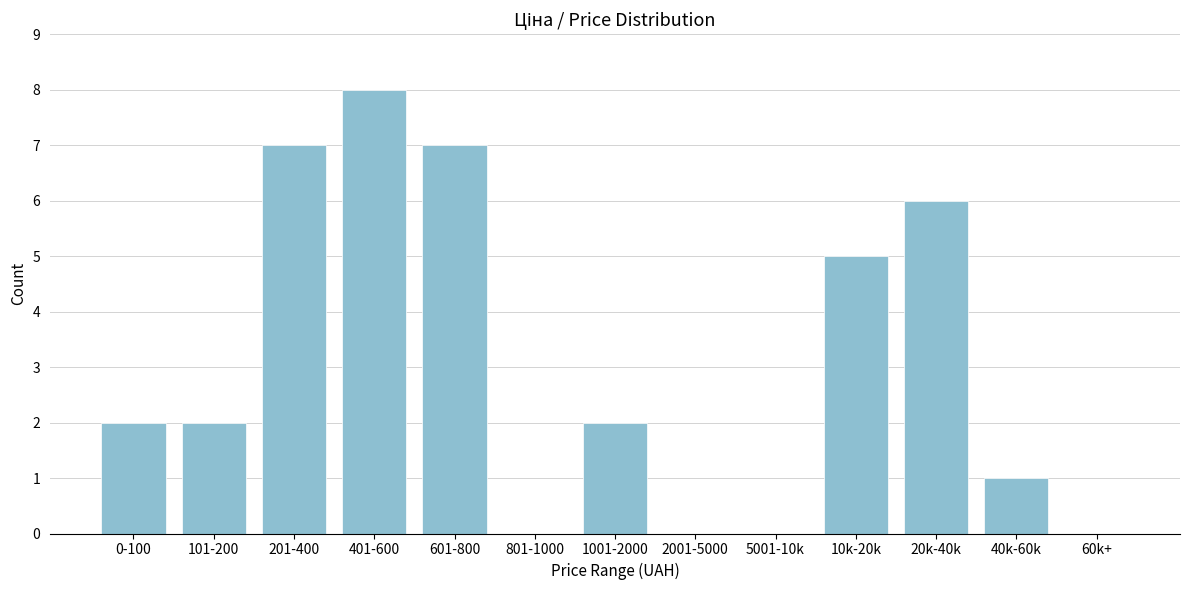

Reading right to left, what are all the values shown in this chart?

60k+=0	40k-60k=1	20k-40k=6	10k-20k=5	5001-10k=0	2001-5000=0	1001-2000=2	801-1000=0	601-800=7	401-600=8	201-400=7	101-200=2	0-100=2